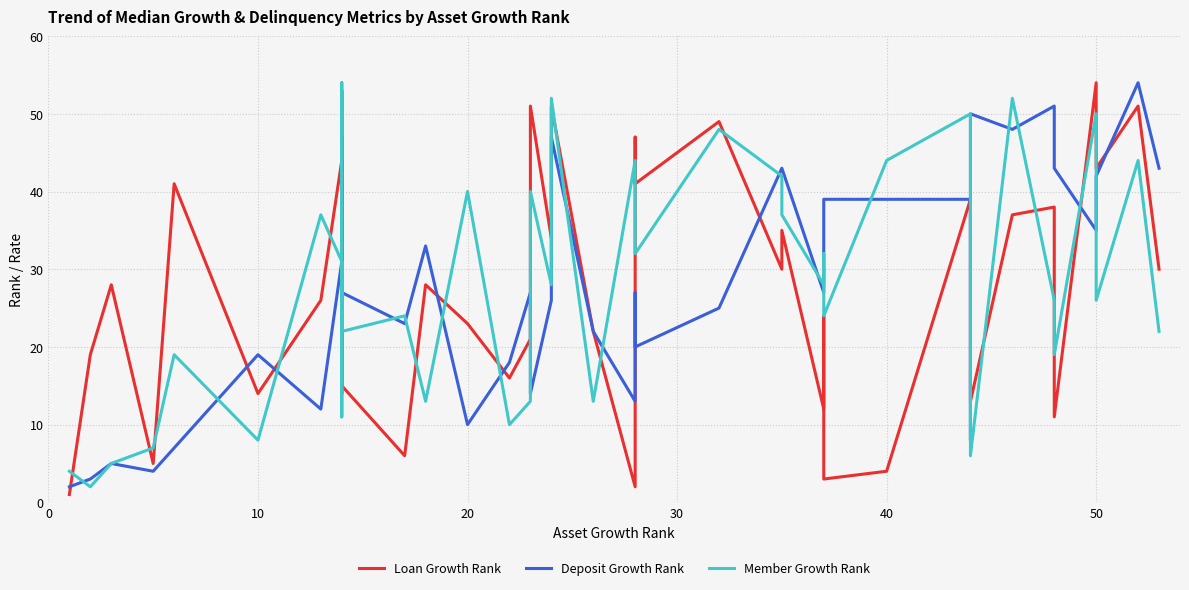

Reading left to right, list all the values displayed in this chart.

Loan Growth Rank: 1	19	28	5	41	14	26	44	26	47	15	6	28	23	16	21	51	34	51	22	2	47	41	49	30	35	12	24	3	4	39	20	13	37	38	11	54	43	51	30
Deposit Growth Rank: 2	3	5	4	7	19	12	31	14	53	27	23	33	10	18	27	14	26	47	22	13	27	20	25	43	43	27	35	39	39	39	8	50	48	51	43	35	42	54	43
Member Growth Rank: 4	2	5	7	19	8	37	31	11	54	22	24	13	40	10	13	40	28	52	13	44	44	32	48	42	37	28	32	24	44	50	49	6	52	26	19	50	26	44	22